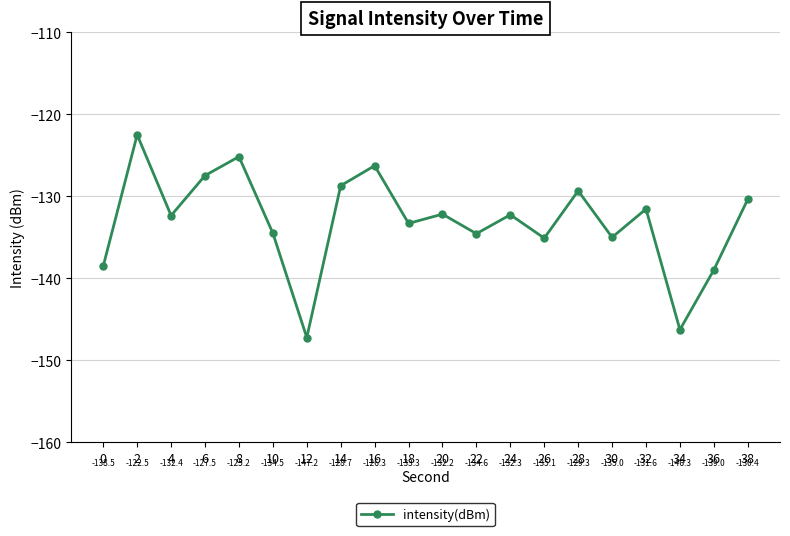

What is the average value?

-133.1